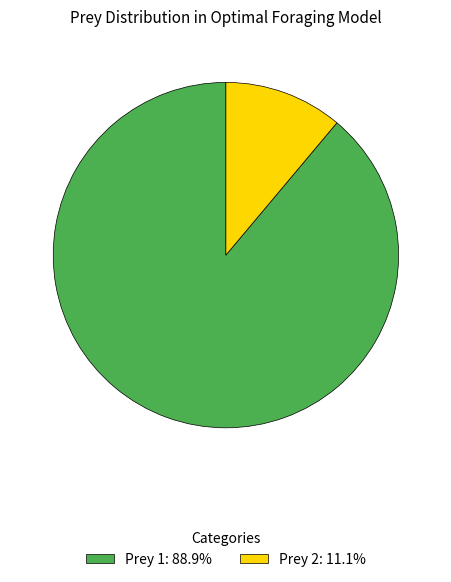

Which category has the biggest portion of the pie?

Prey 1